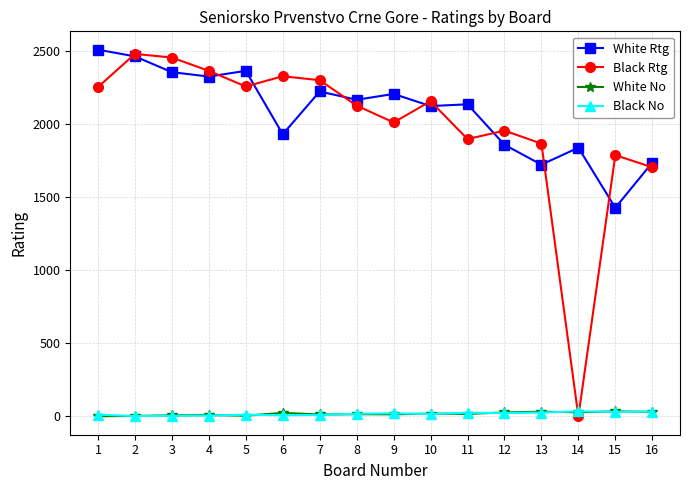

How many data points in White Rtg are less than 2167?

8